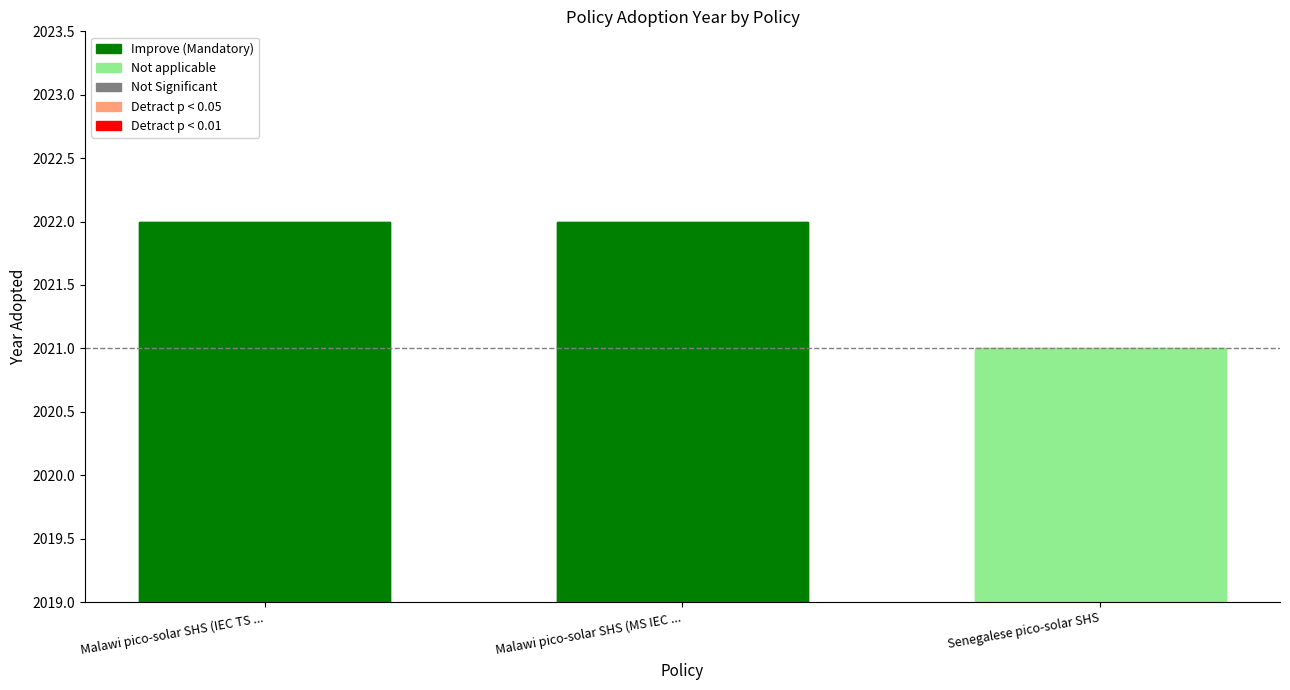

Which category has the highest value across all series?

Malawi pico-solar SHS (IEC TS ...